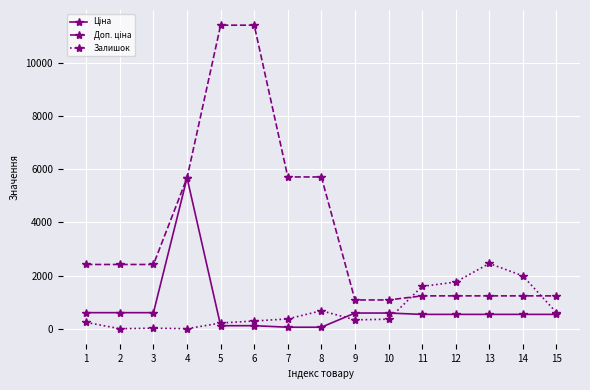

The value of Залишок at 12 is 1756.0. True or false?

True